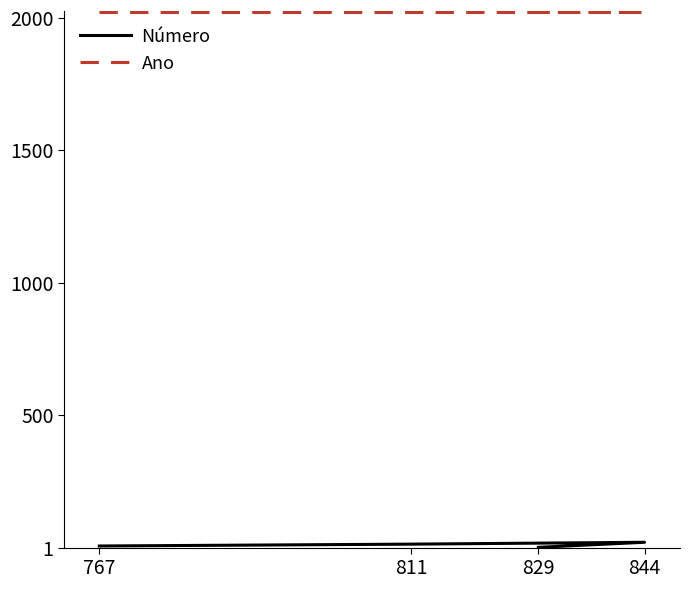

Which series has the widest spread of values?

Número